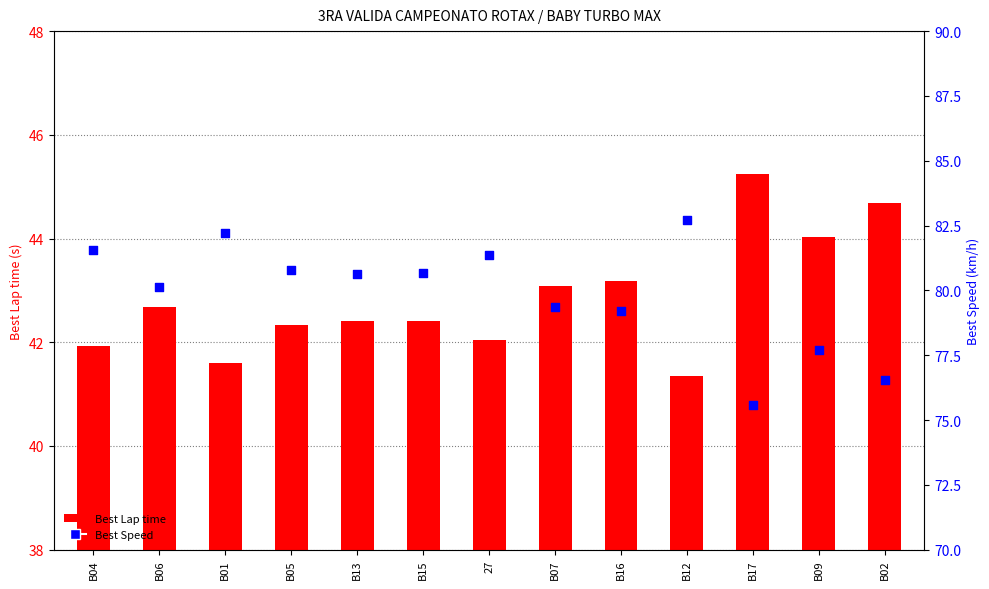

Which series has the widest spread of Y values?

Best Speed